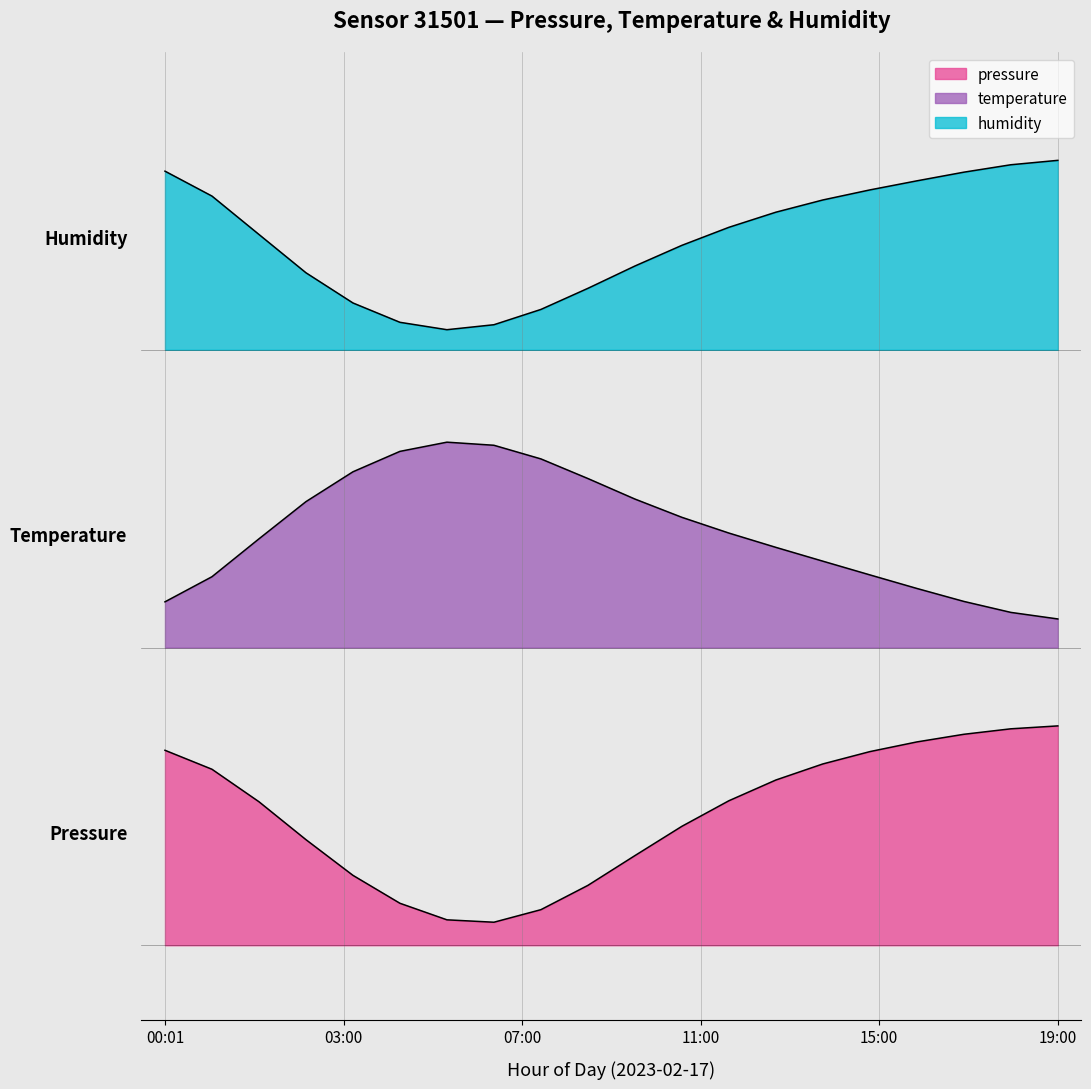

What is the total value across all series at 14:00?

5.3